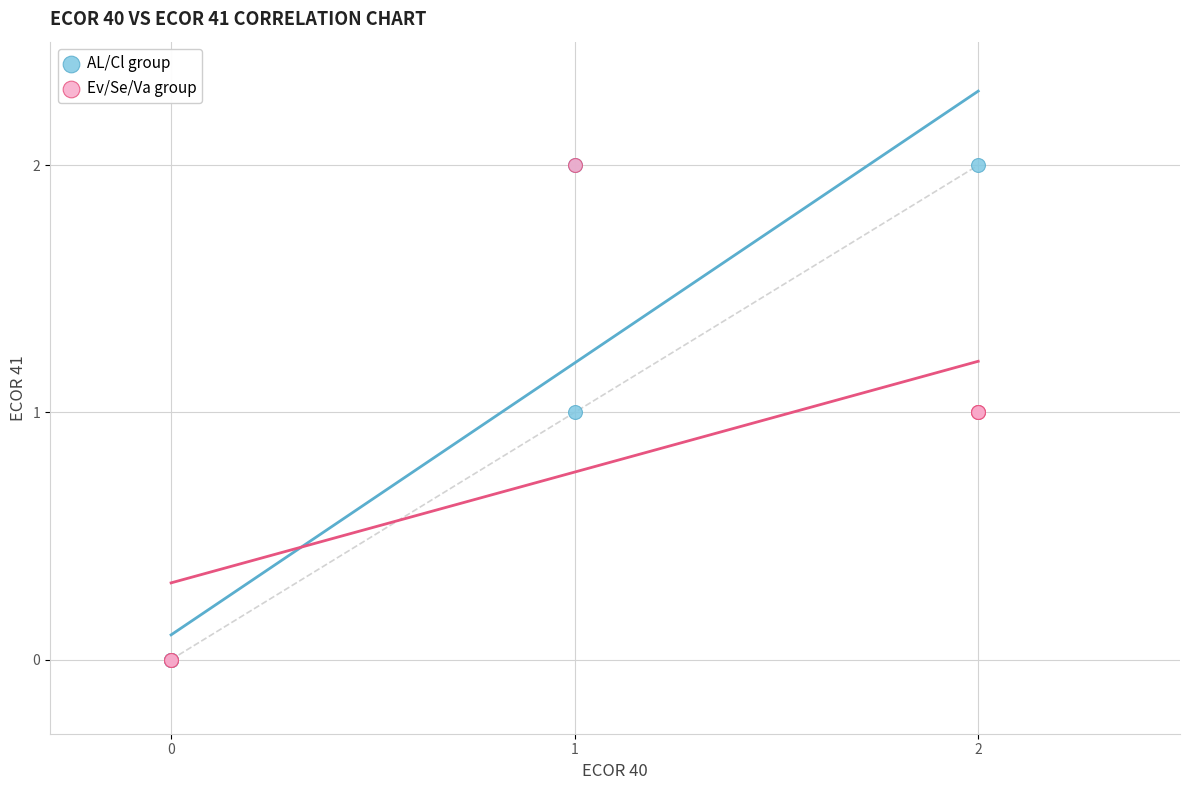

What are all the series names shown in the legend?

AL/Cl group, Ev/Se/Va group